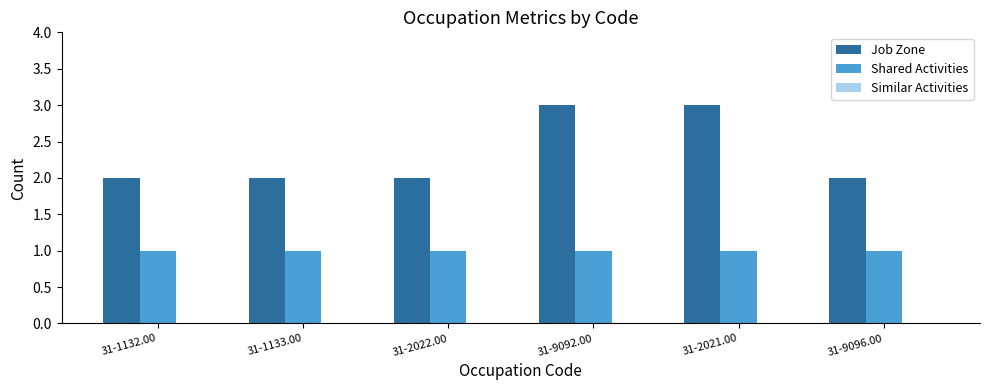

How many groups of bars are there?

6